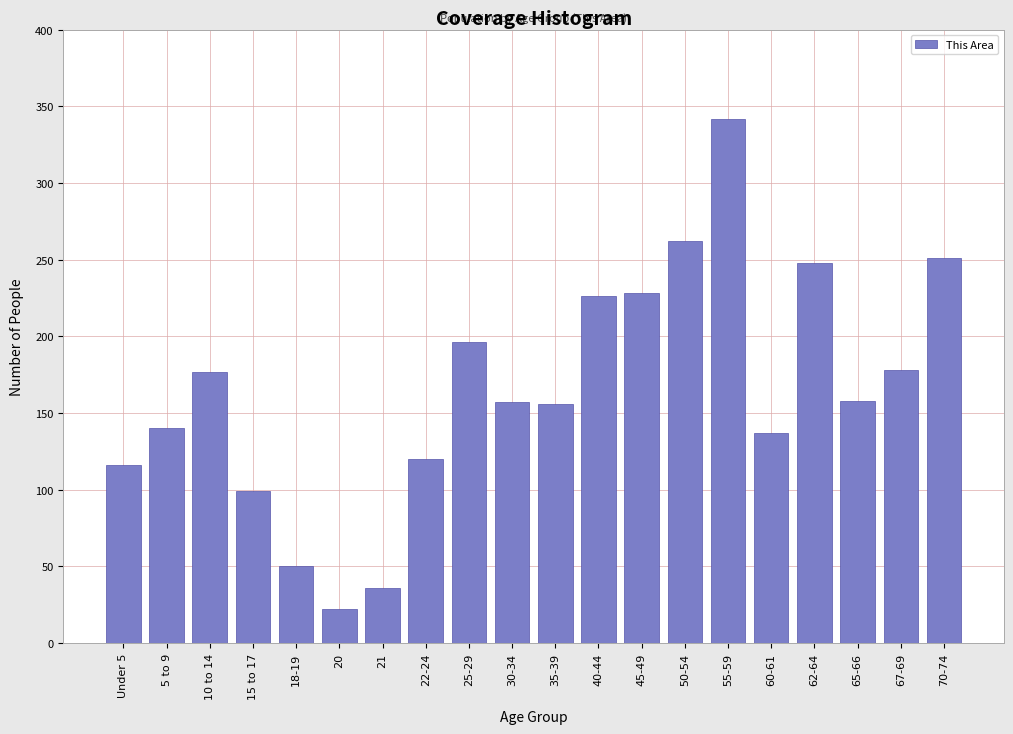

Between 62-64 and 67-69, which is larger?

62-64